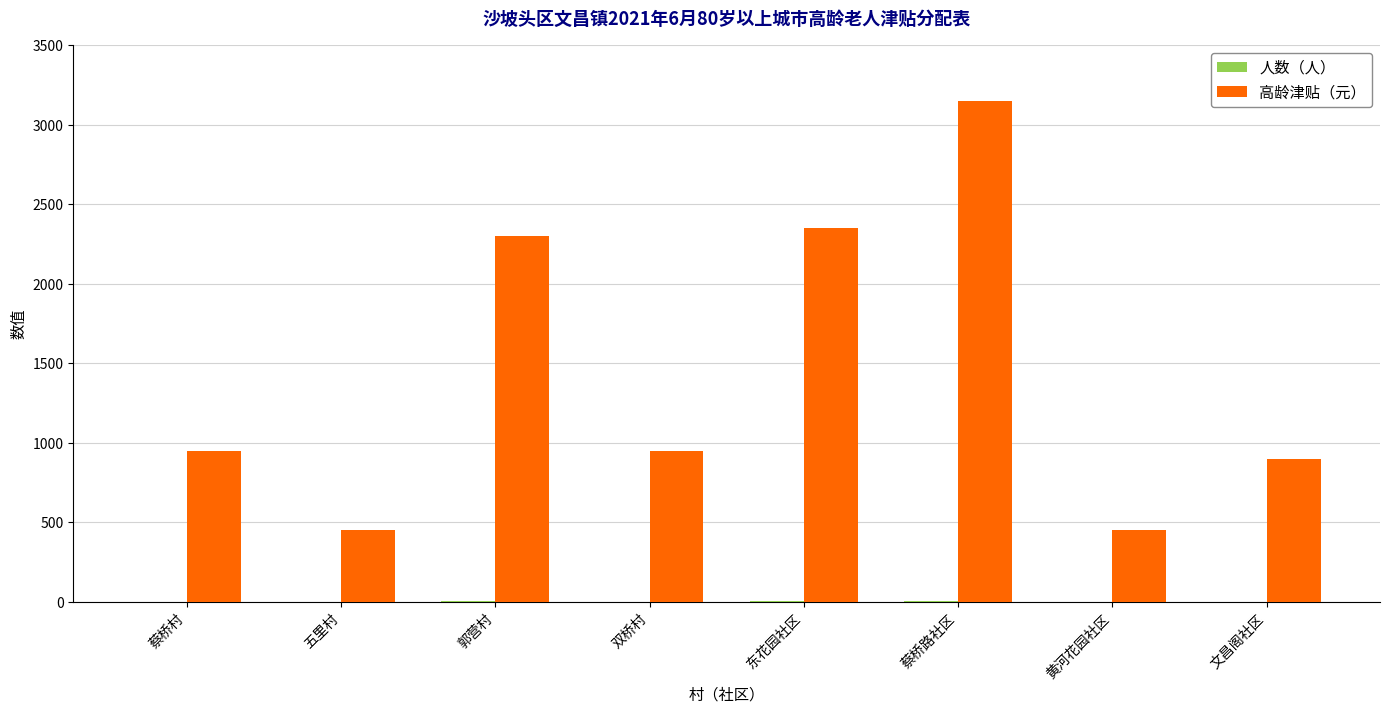

How many distinct data groups are displayed?

2